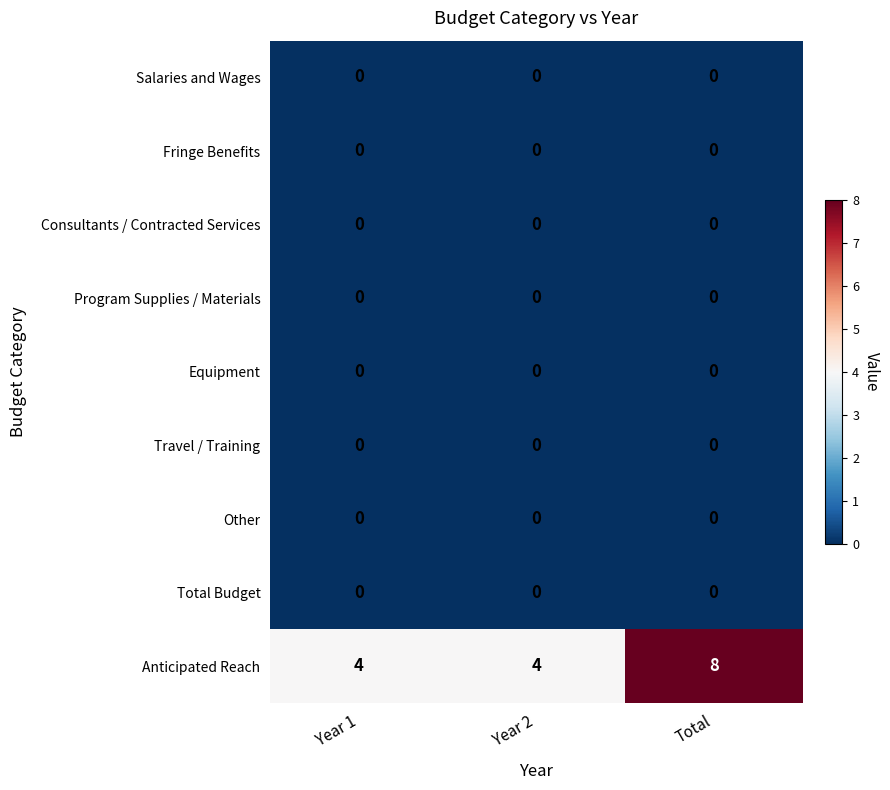

What is the maximum value shown in the chart?

8